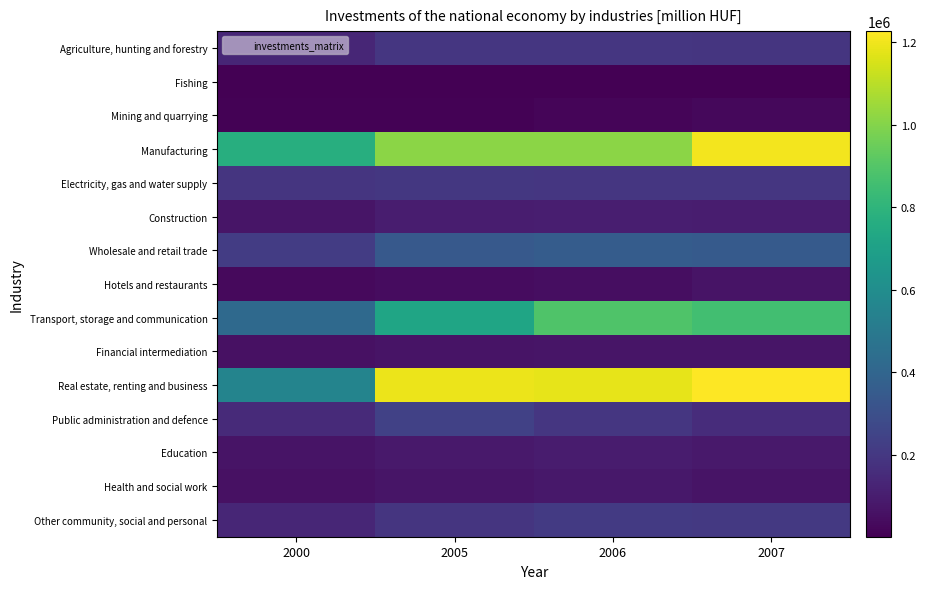

At which category is the sum across all series the highest?

2007